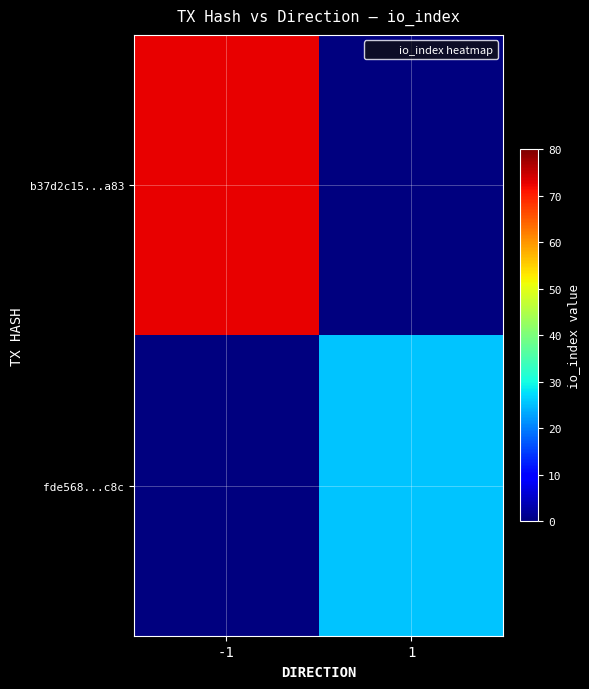

At 1, list the series in order from smallest to largest.

b37d2c15...a83, fde568...c8c